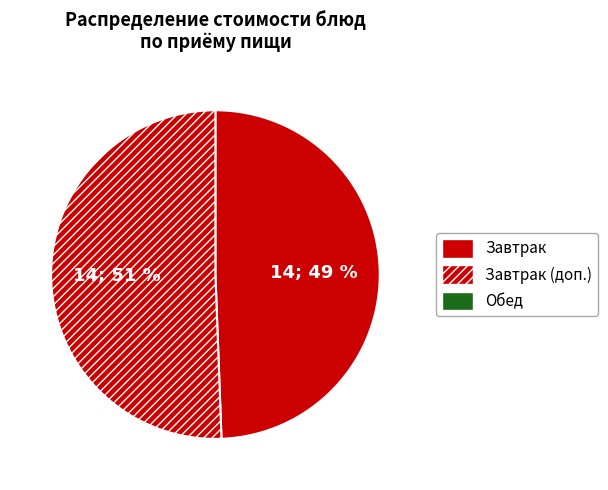

How many segments does this pie chart have?

2